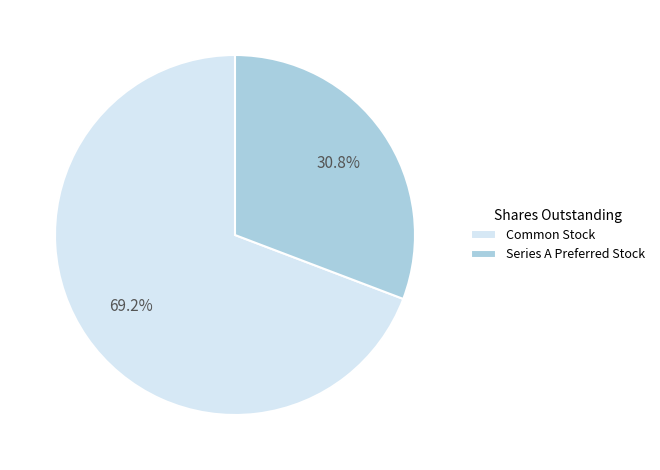

Approximately how many times larger is the value at Common Stock compared to Series A Preferred Stock?

2.2